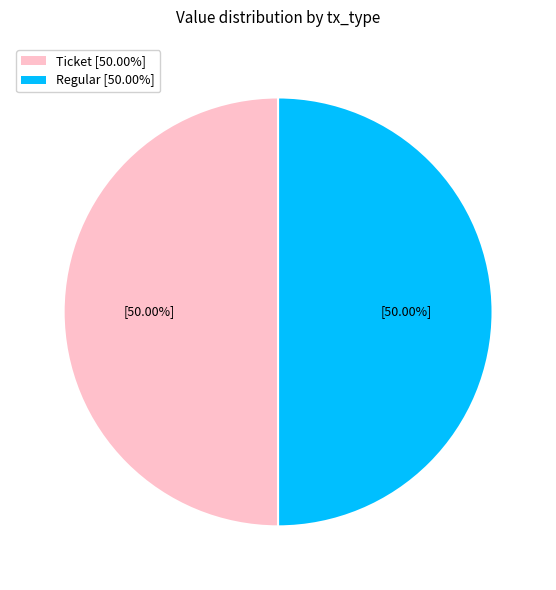

How many segments does this pie chart have?

2